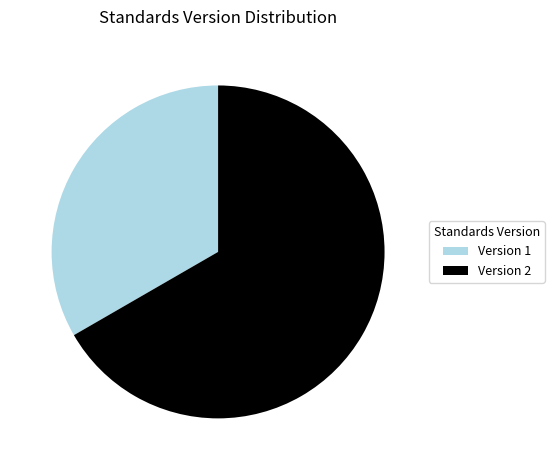

Which has a higher value, Version 2 or Version 1?

Version 2